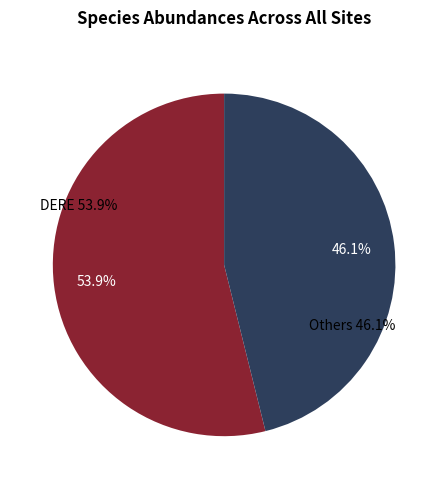

Does DERE account for over 50% of the chart?

Yes